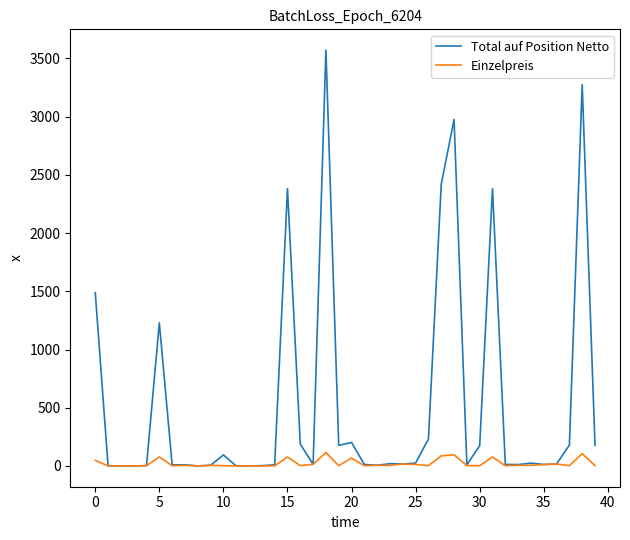

What is the difference between the maximum and minimum values in the Total auf Position Netto series?

3571.1